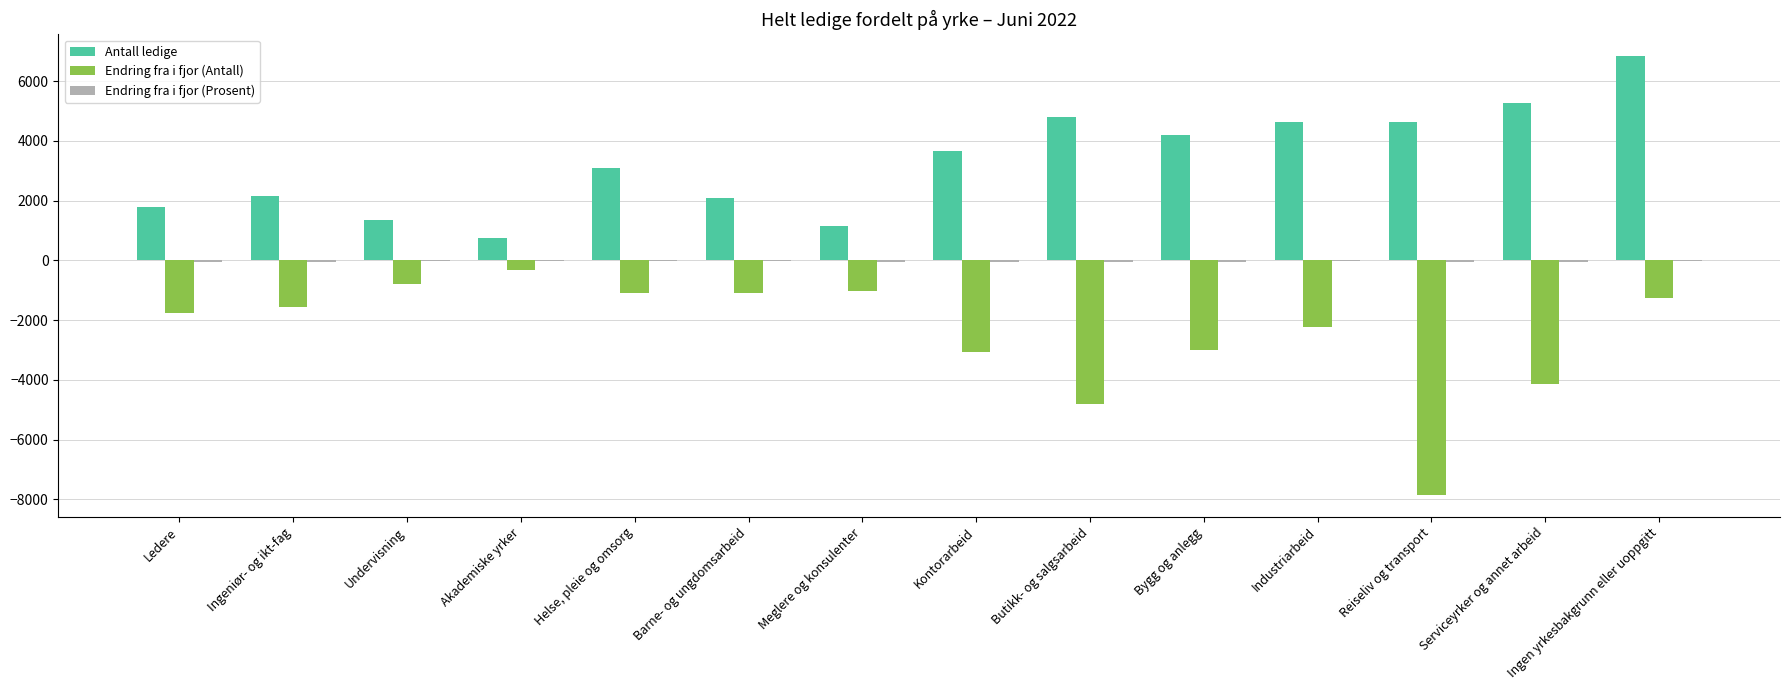

Between Reiseliv og transport and Ingen yrkesbakgrunn eller uoppgitt, which series saw the biggest shift?

Endring fra i fjor (Antall)